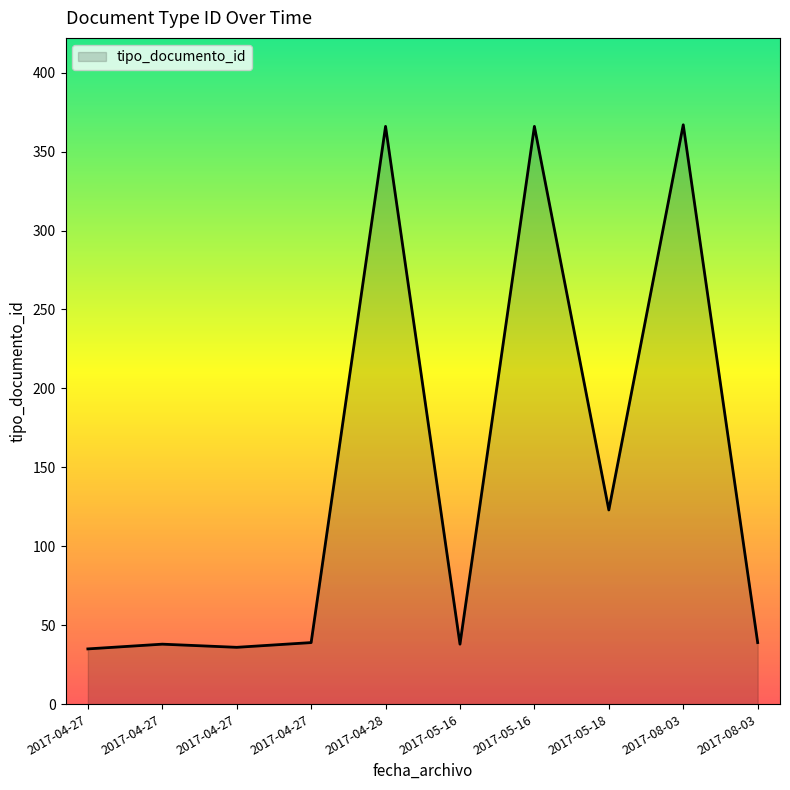

What is the ratio of the value at 2017-04-27 to the value at 2017-05-16?

0.9